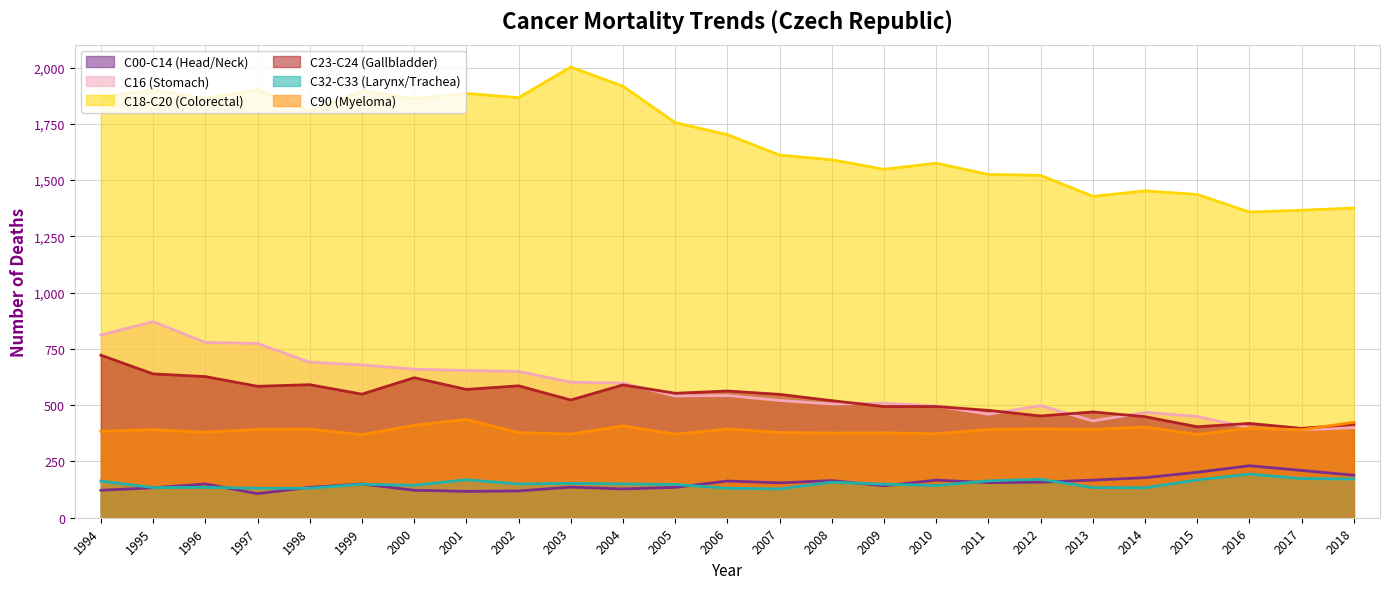

What is the value of the C90 (Myeloma) point at the 20th from the left?

392